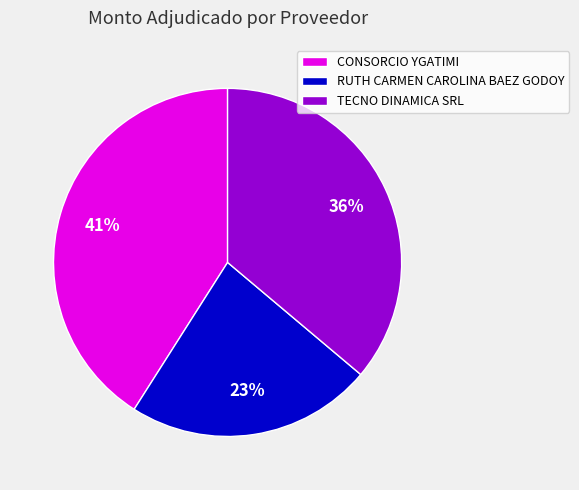

Between CONSORCIO YGATIMI and RUTH CARMEN CAROLINA BAEZ GODOY, which is larger?

CONSORCIO YGATIMI